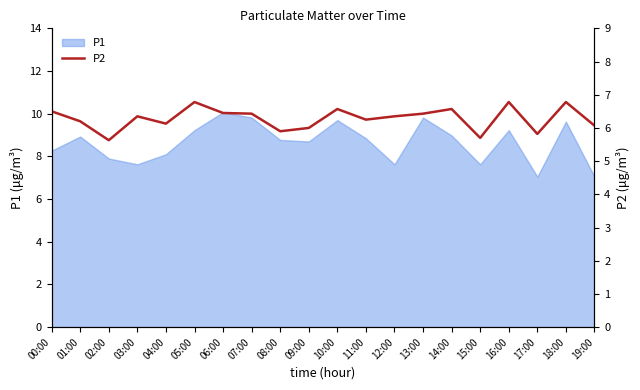

Where is the data nearest to the value 6?

09:00